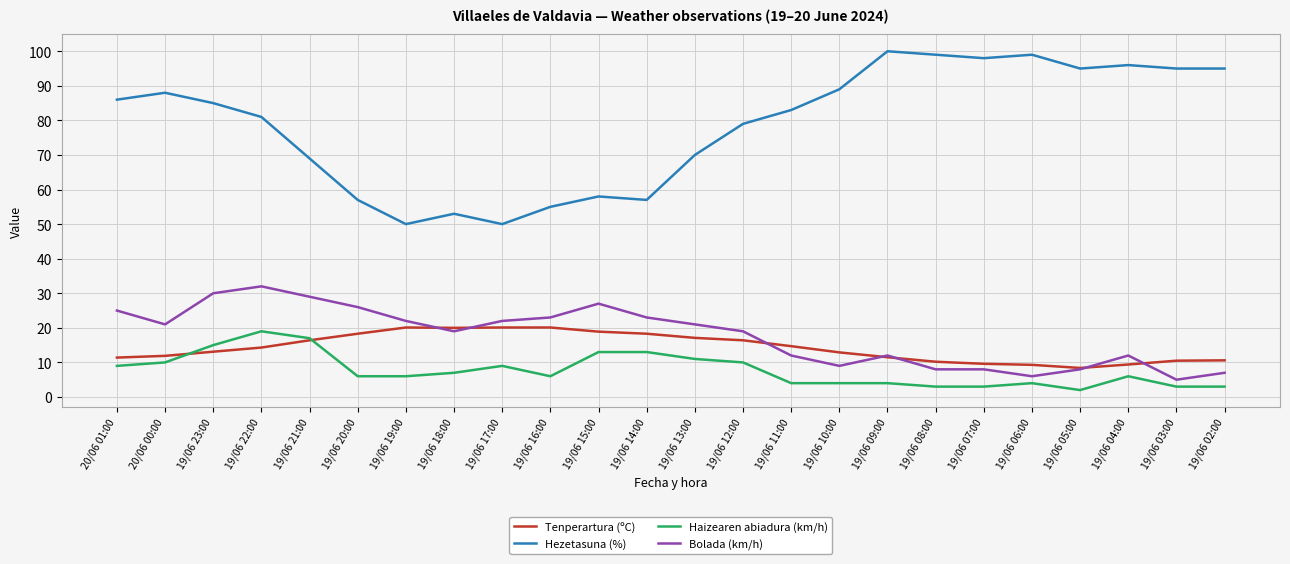

What is the total value across all series at 19/06 22:00?

146.3